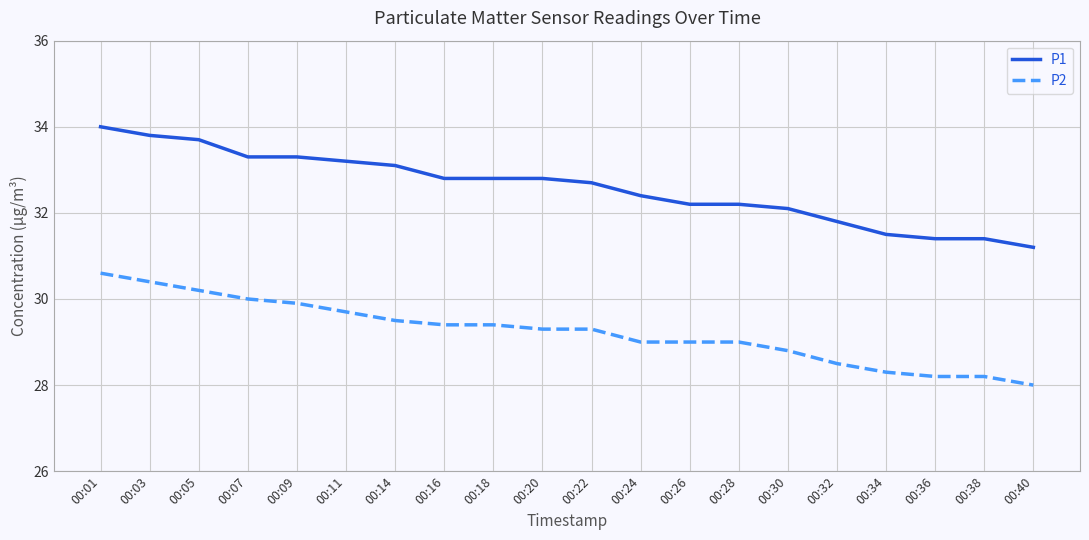

At which label is P1 closest to 32?

00:30